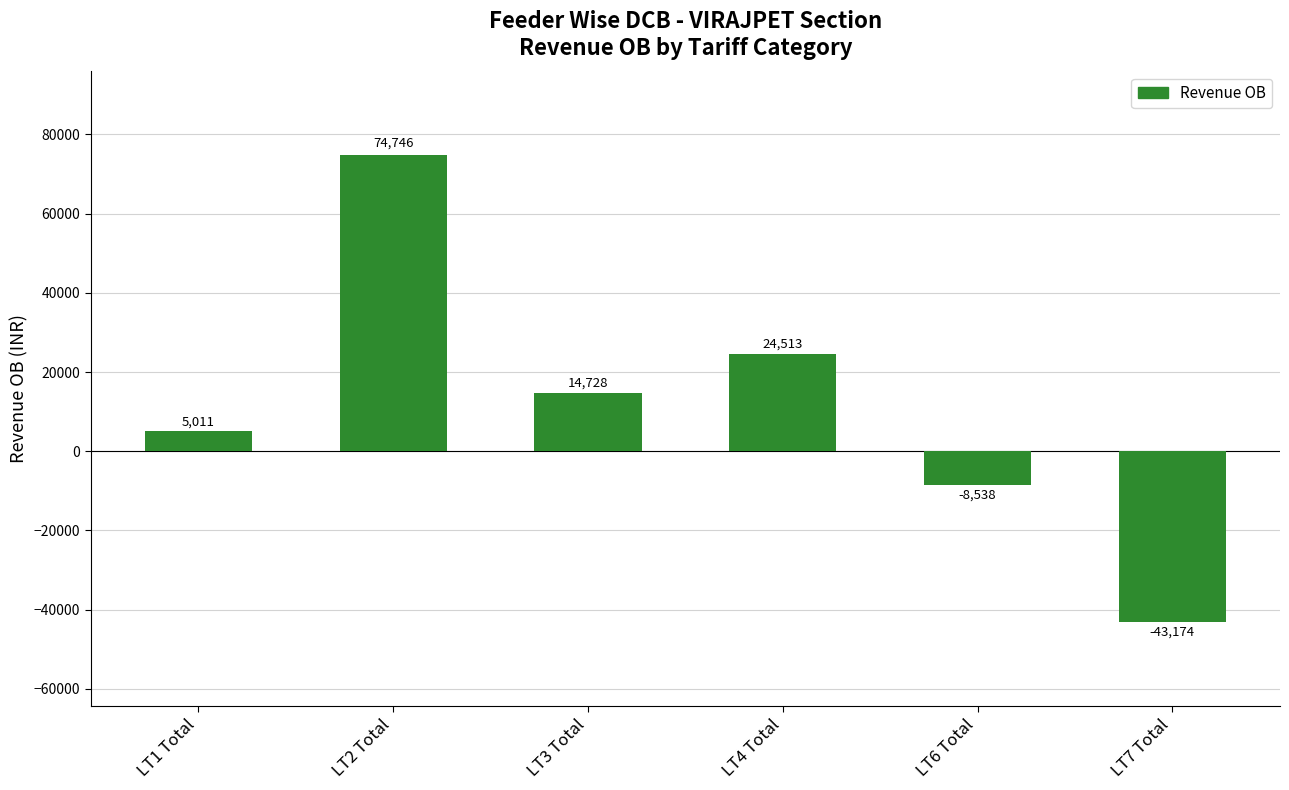

List the labels in order of value, largest first.

LT2 Total, LT4 Total, LT3 Total, LT1 Total, LT6 Total, LT7 Total